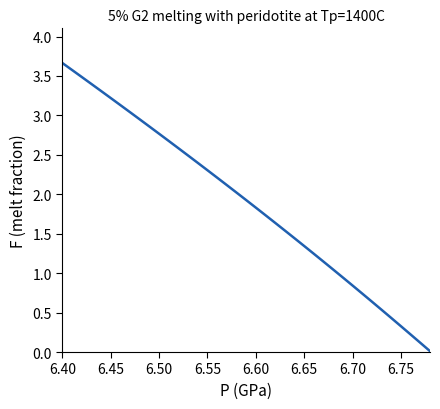

What is the average value?

1.9